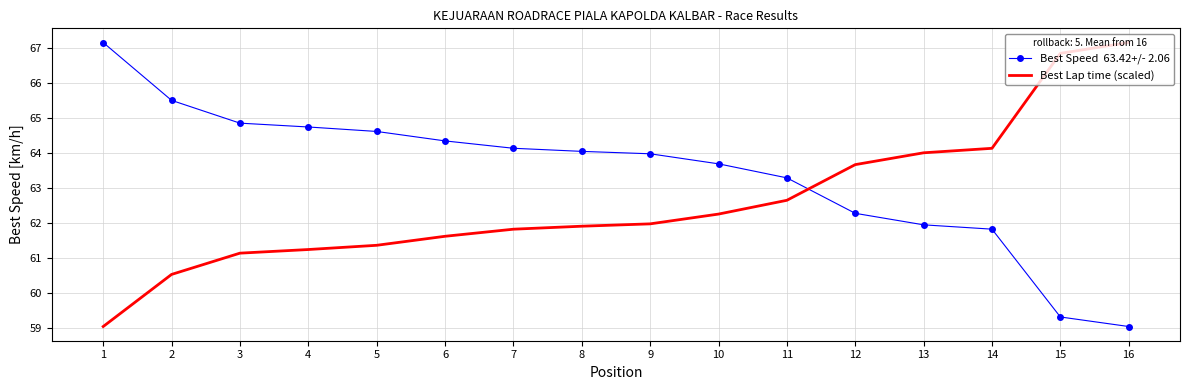

What is the greatest value displayed?

67.2